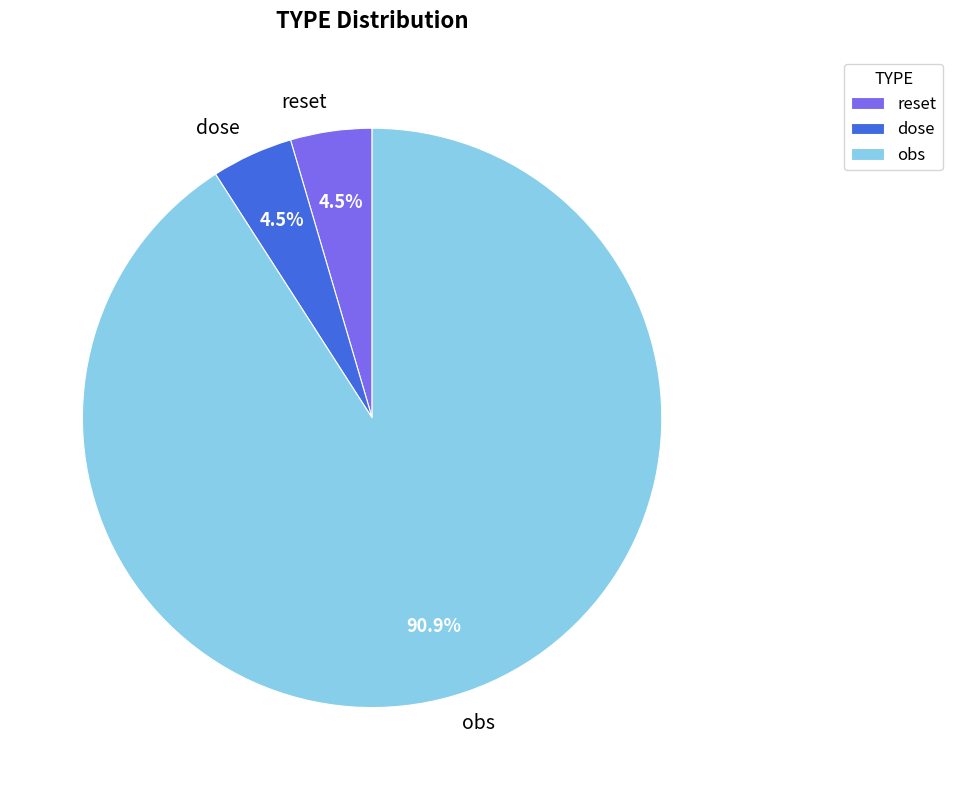

Is it true that obs is 91% of the pie?

True